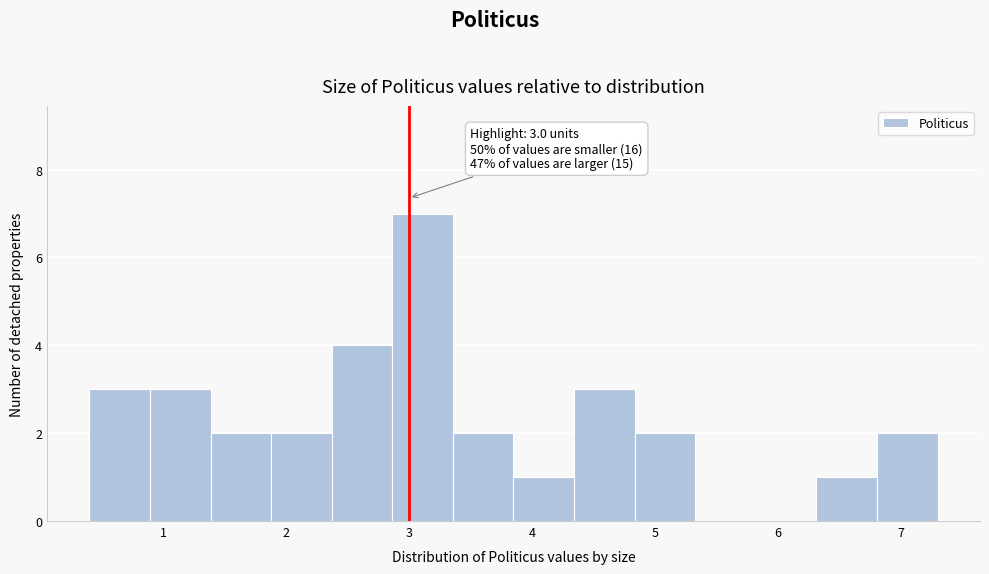

Over which range of the x-axis is the bar tallest?

2.9 to 3.4